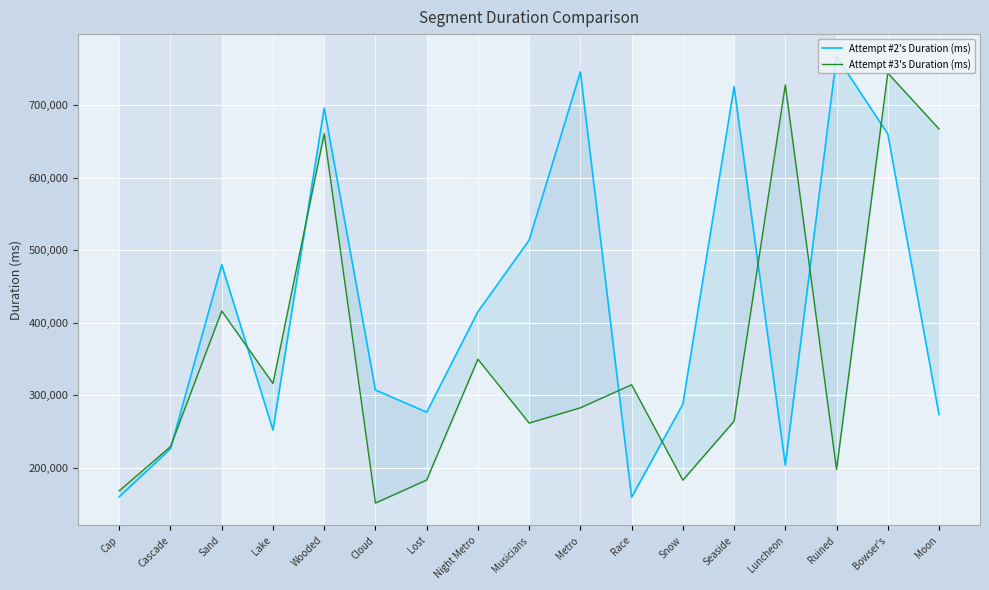

What is the lowest value of the Attempt #3's Duration (ms) series?

151710